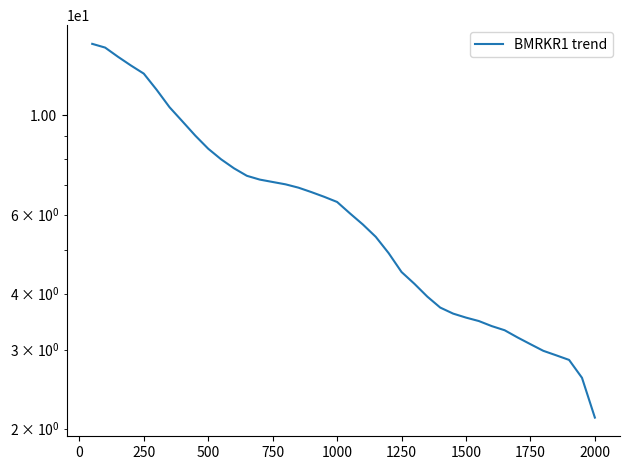

True or false: there are more than 0 points higher than both neighbors.

False